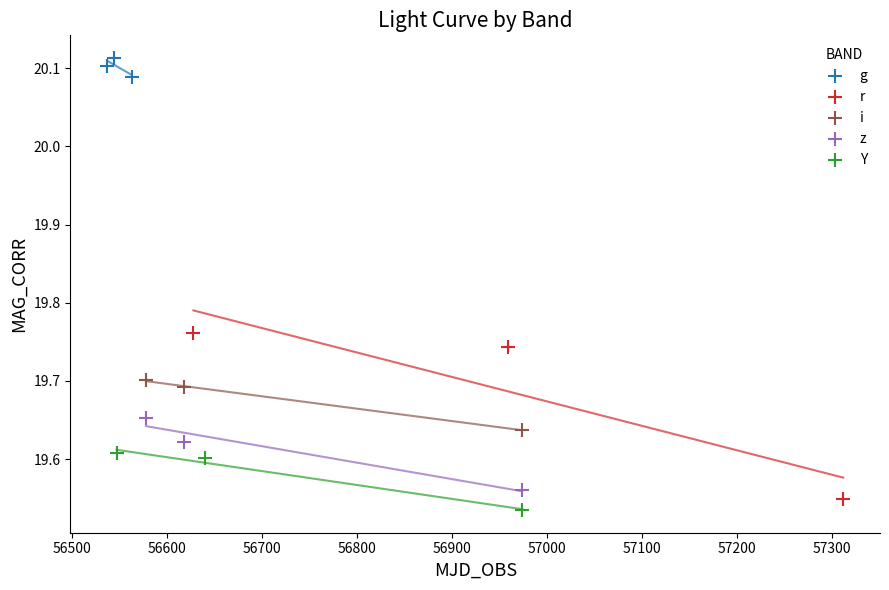

Which series reaches the maximum Y coordinate?

g